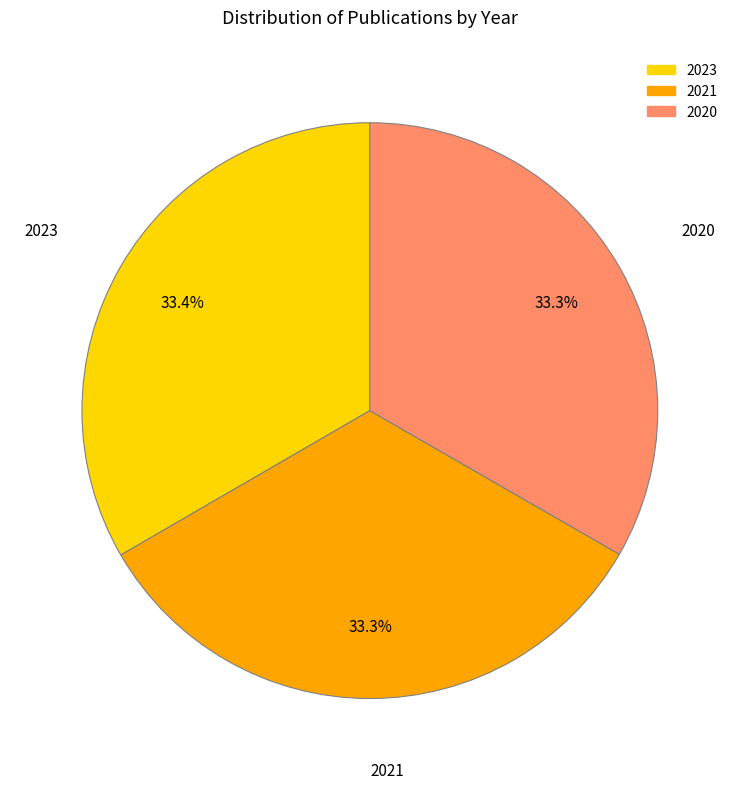

Combined, what portion of the pie is 2020 and 2023?

66.7%